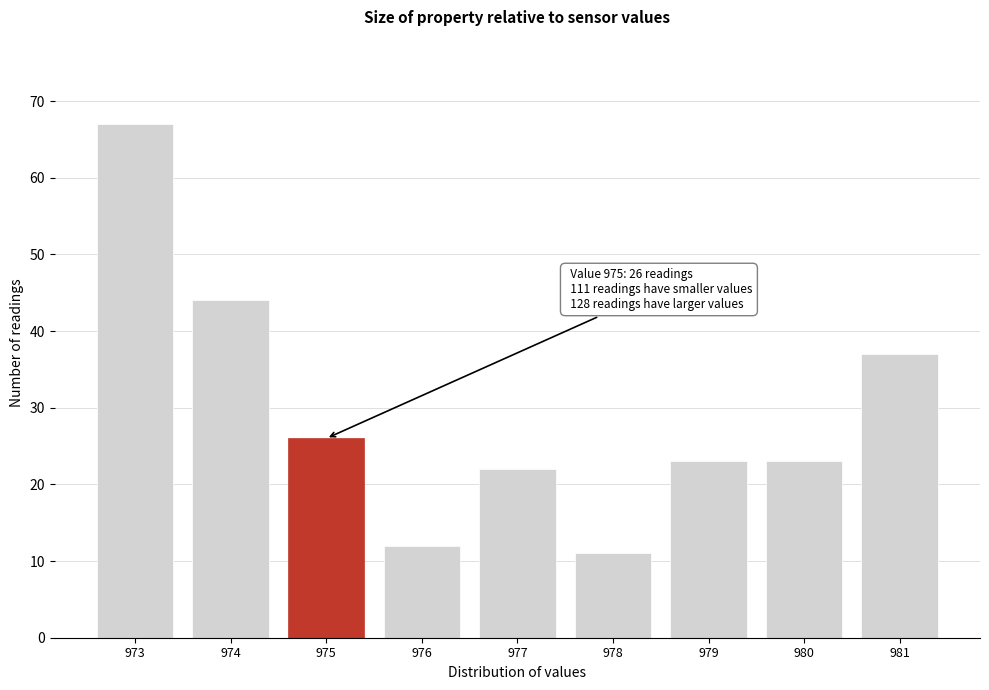

Reading right to left, extract all data points from this chart.

37	23	23	11	22	12	26	44	67